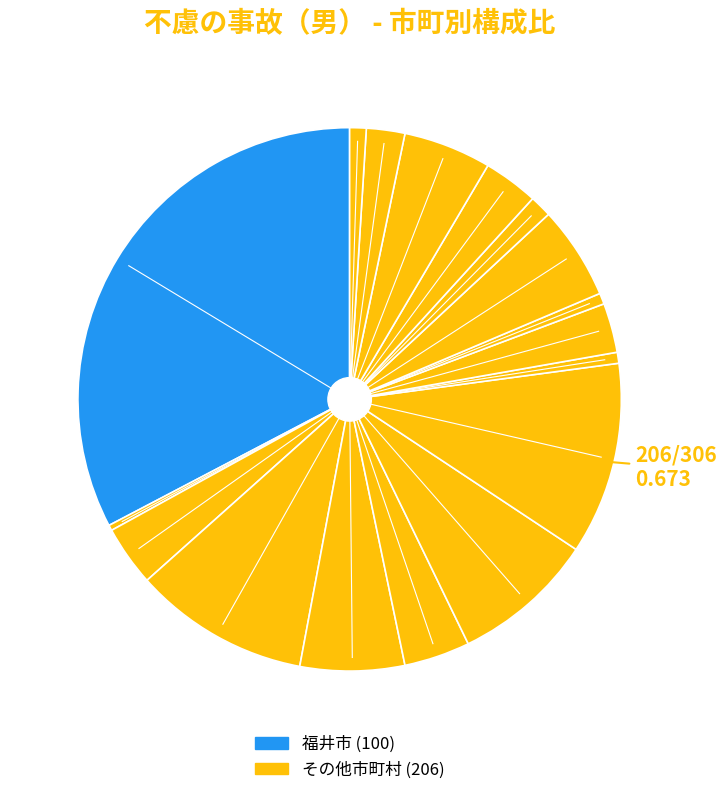

Count the number of slices in the pie.

17